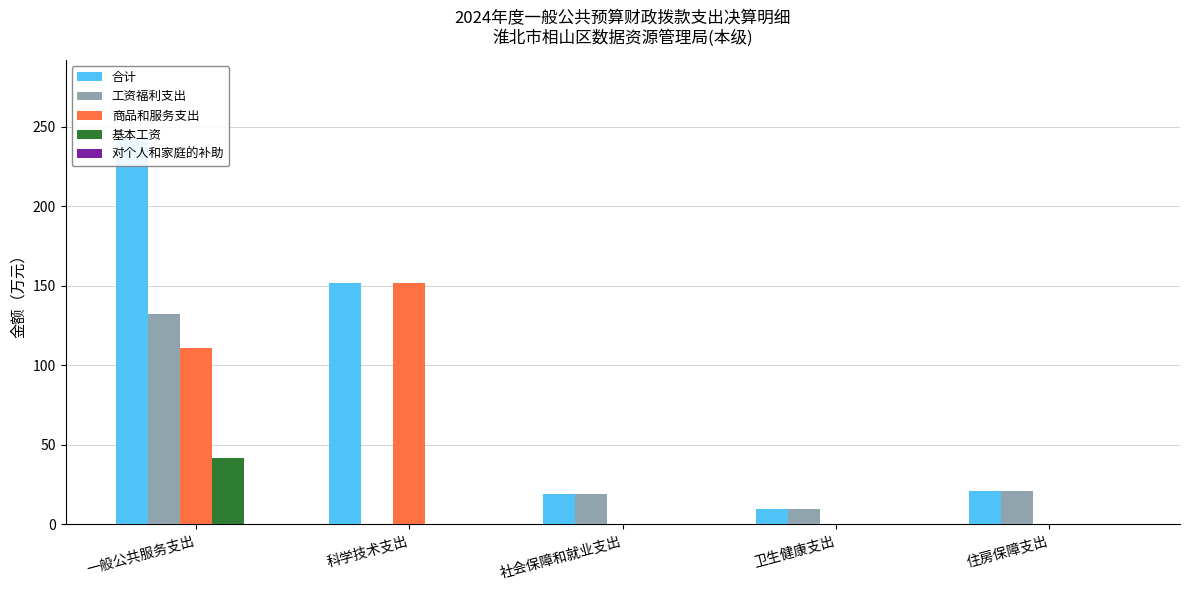

Which series has the largest total across all categories?

合计